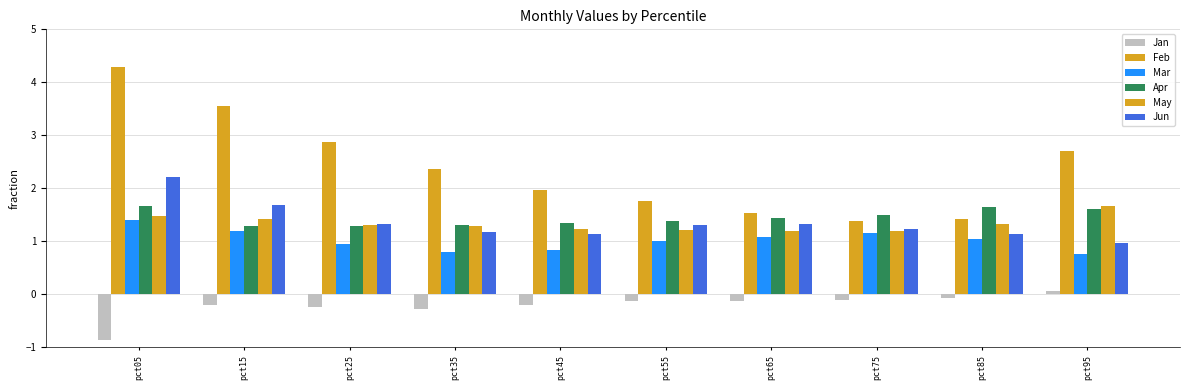

Are the bars horizontal?

No